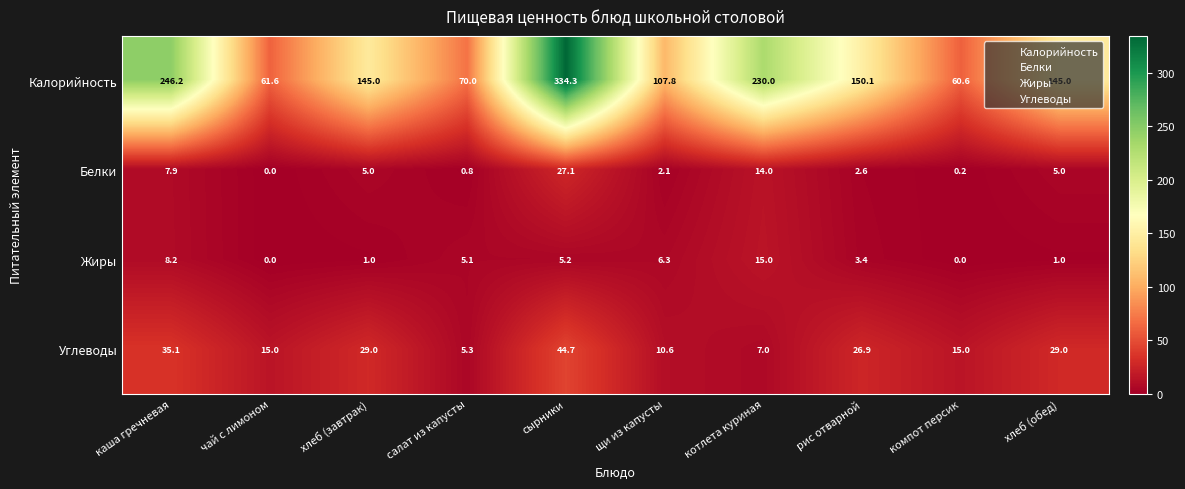

Which series has the largest total across all categories?

Калорийность